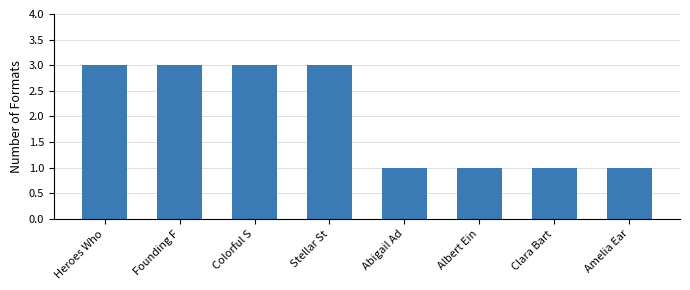

Reading left to right, list all the values displayed in this chart.

Heroes Who=3	Founding F=3	Colorful S=3	Stellar St=3	Abigail Ad=1	Albert Ein=1	Clara Bart=1	Amelia Ear=1